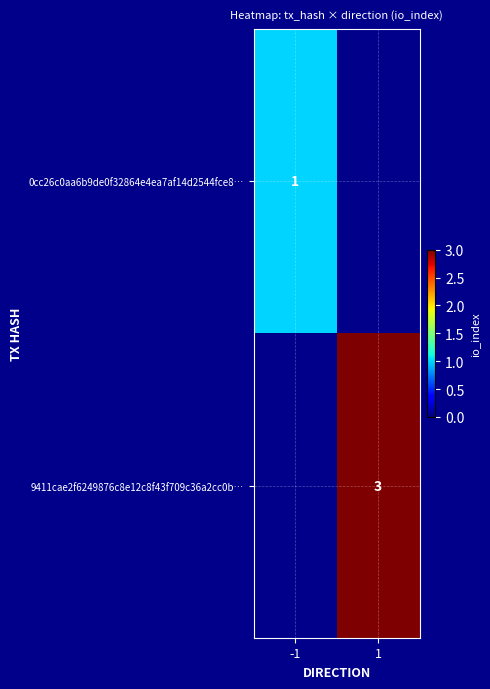

The 0cc26c0aa6b9de0f32864e4ea7af14d2544fce8… series shows 0 at -1. True or false?

False